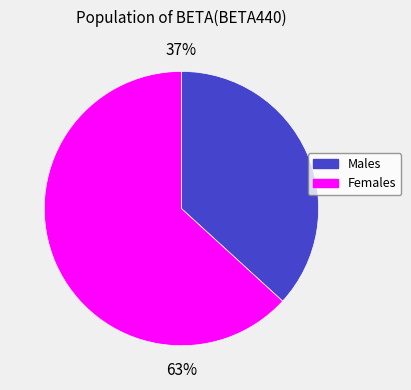

Is there a majority slice in this chart?

Yes